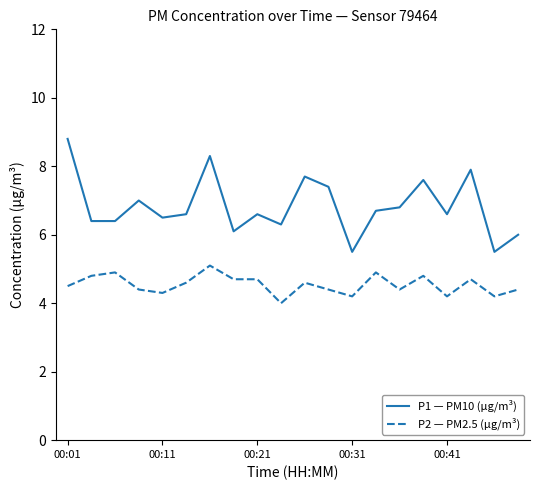

True or false: P1 — PM10 (µg/m³) and P2 — PM2.5 (µg/m³) intersect in this chart.

False